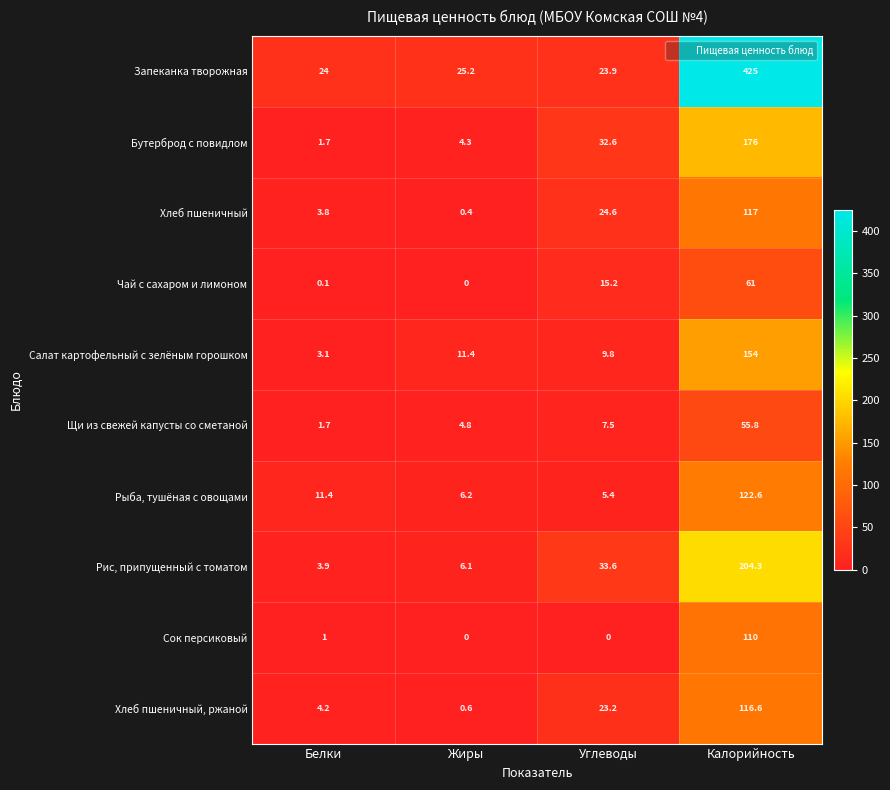

List the series in order of their peak value, highest first.

Запеканка творожная, Рис, припущенный с томатом, Бутерброд с повидлом, Салат картофельный с зелёным горошком, Рыба, тушёная с овощами, Хлеб пшеничный, Хлеб пшеничный, ржаной, Сок персиковый, Чай с сахаром и лимоном, Щи из свежей капусты со сметаной